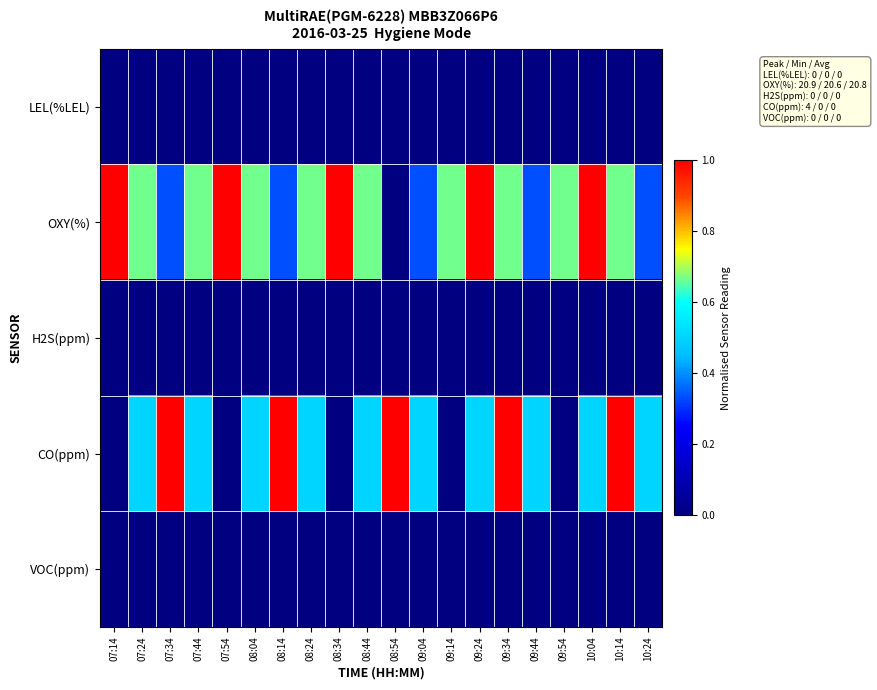

Between 09:04 and 09:54, which is larger?

09:04